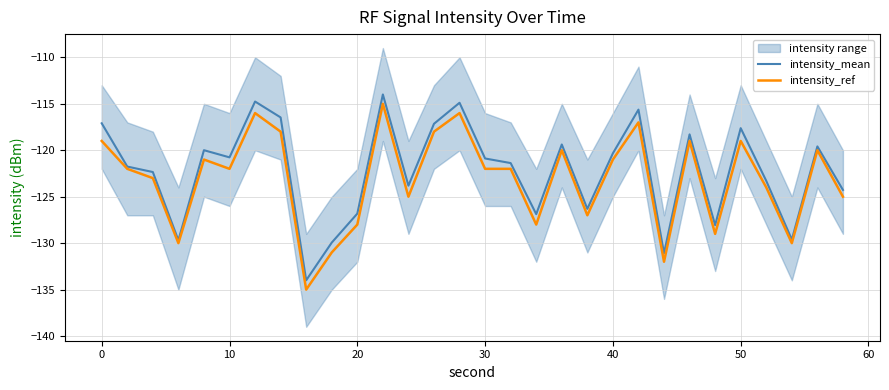

True or false: intensity_ref and intensity_mean intersect in this chart.

False